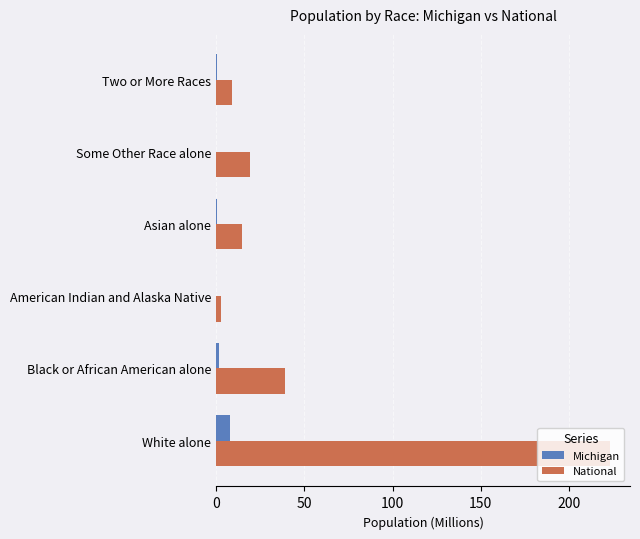

Which series changed the most between White alone and Two or More Races?

National